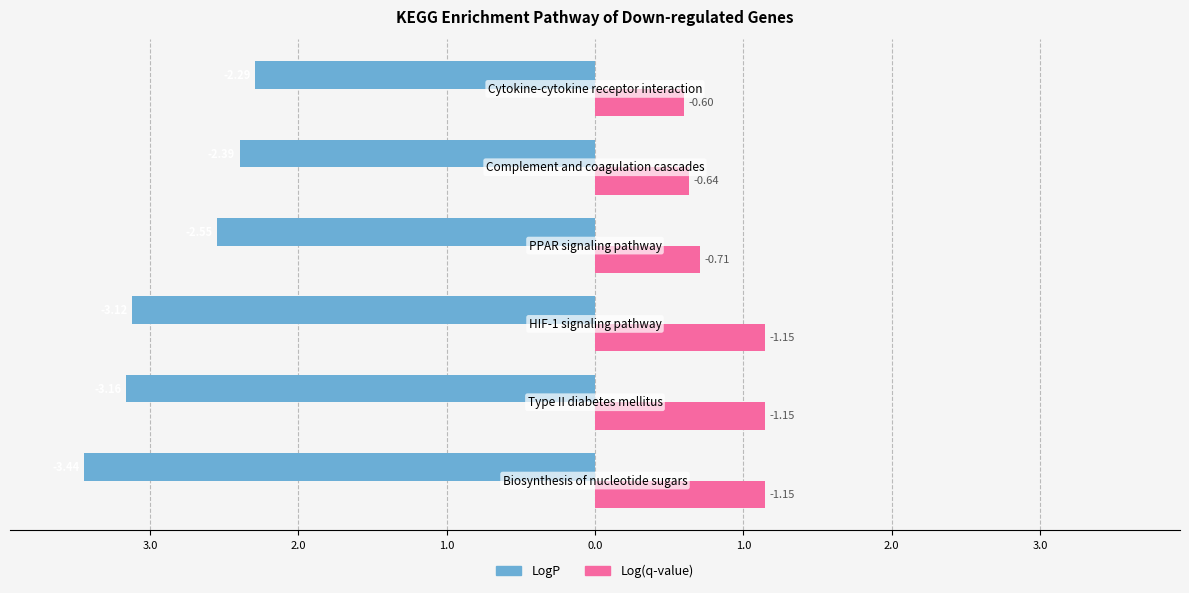

What are all the series names shown in the legend?

LogP, Log(q-value)